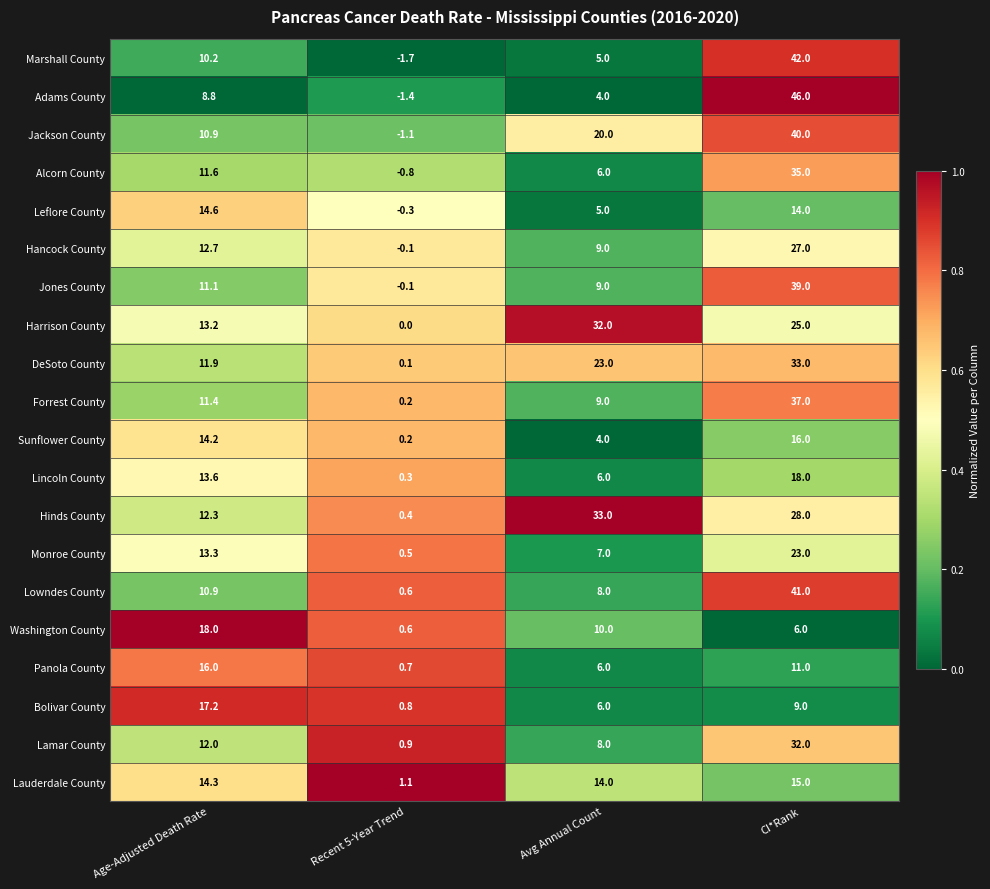

At which category is the sum across all series the highest?

CI*Rank